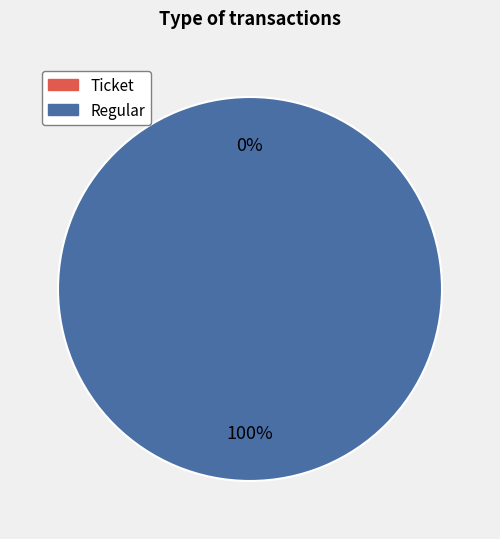

What is the smallest slice in the pie chart?

Ticket